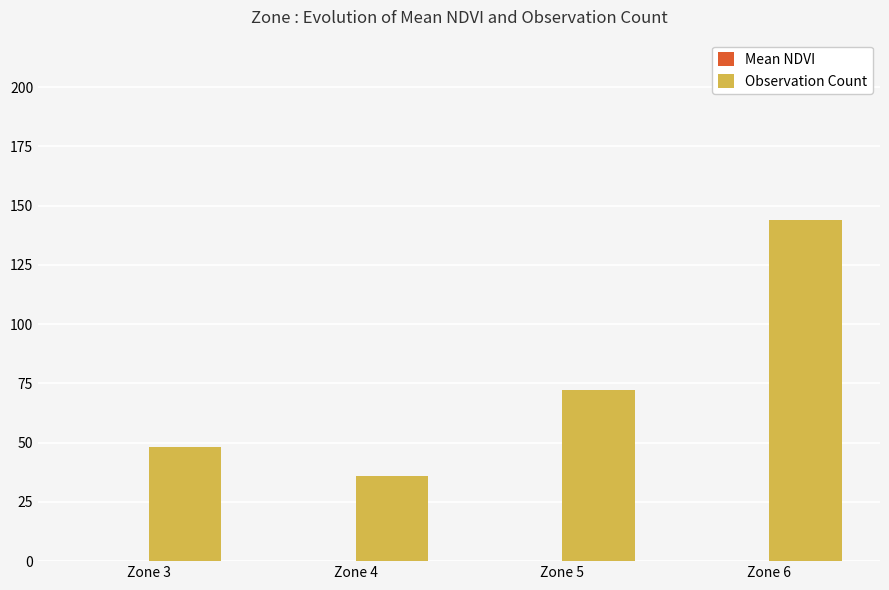

Are the bars horizontal?

No